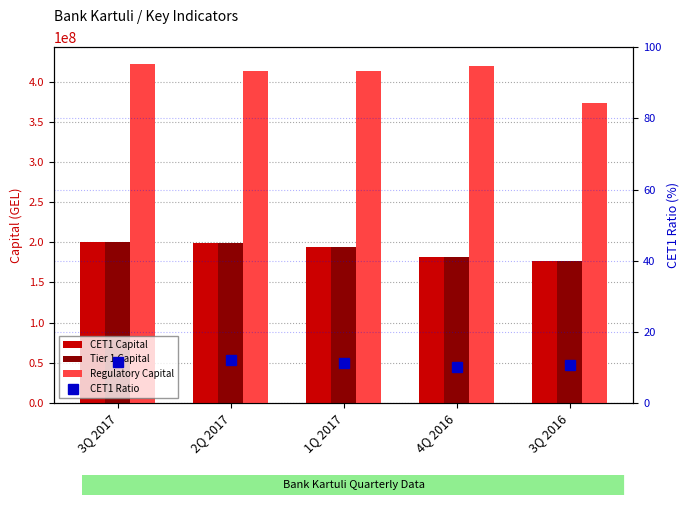

What is the spread (max minus min) of values at 2Q 2017?

413709444.8